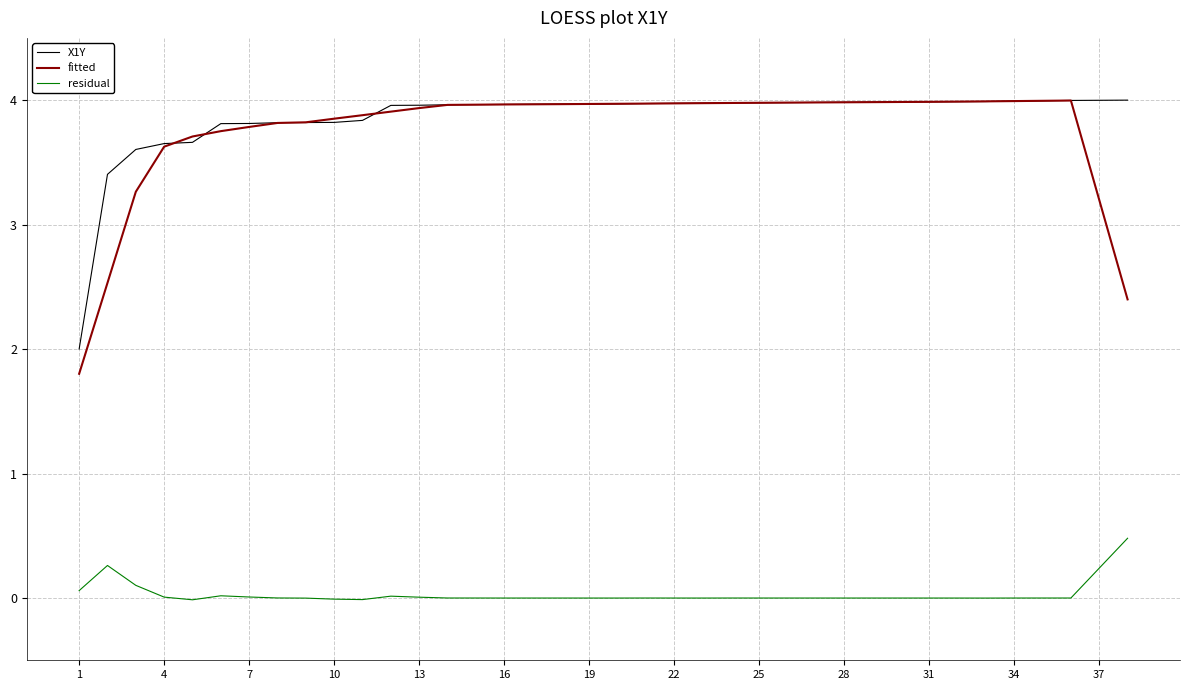

True or false: residual and fitted cross at least once.

False